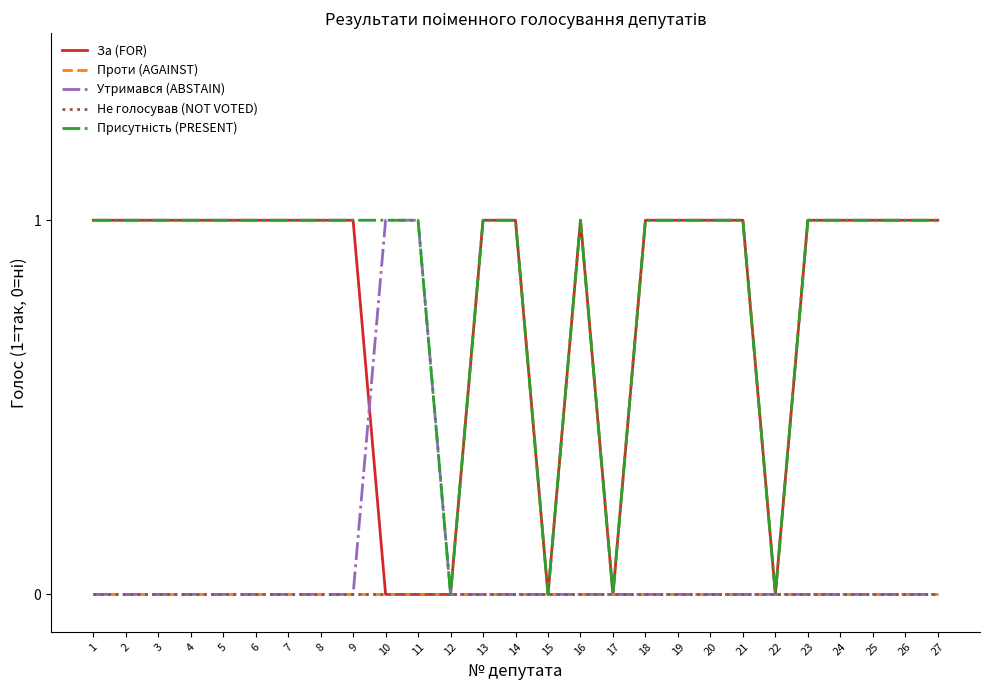

Which series has the widest spread of values?

За (FOR)